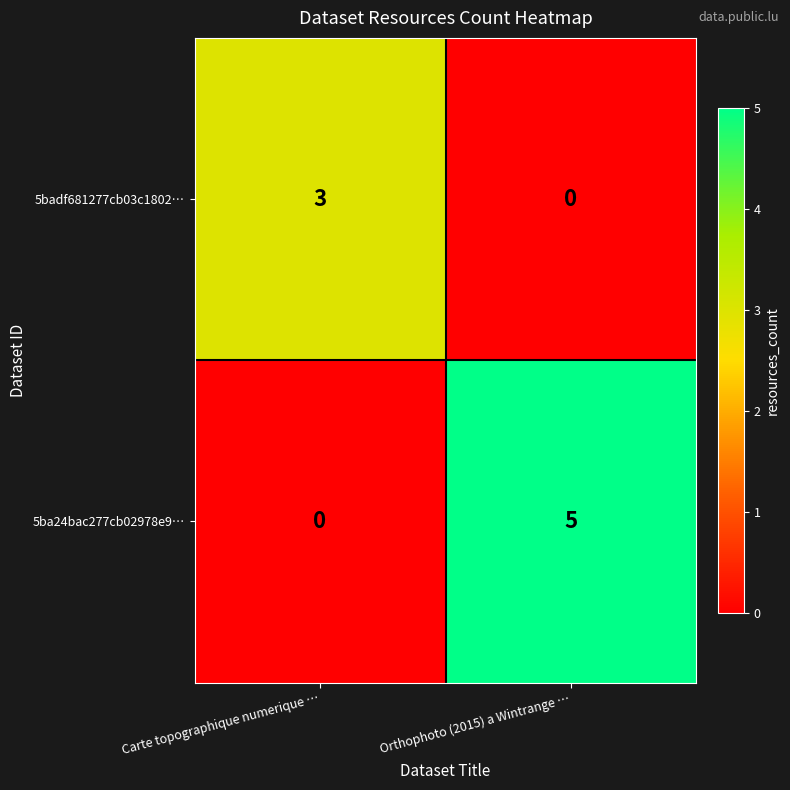

Rank the series by their average value, from highest to lowest.

5ba24bac277cb02978e9…, 5badf681277cb03c1802…